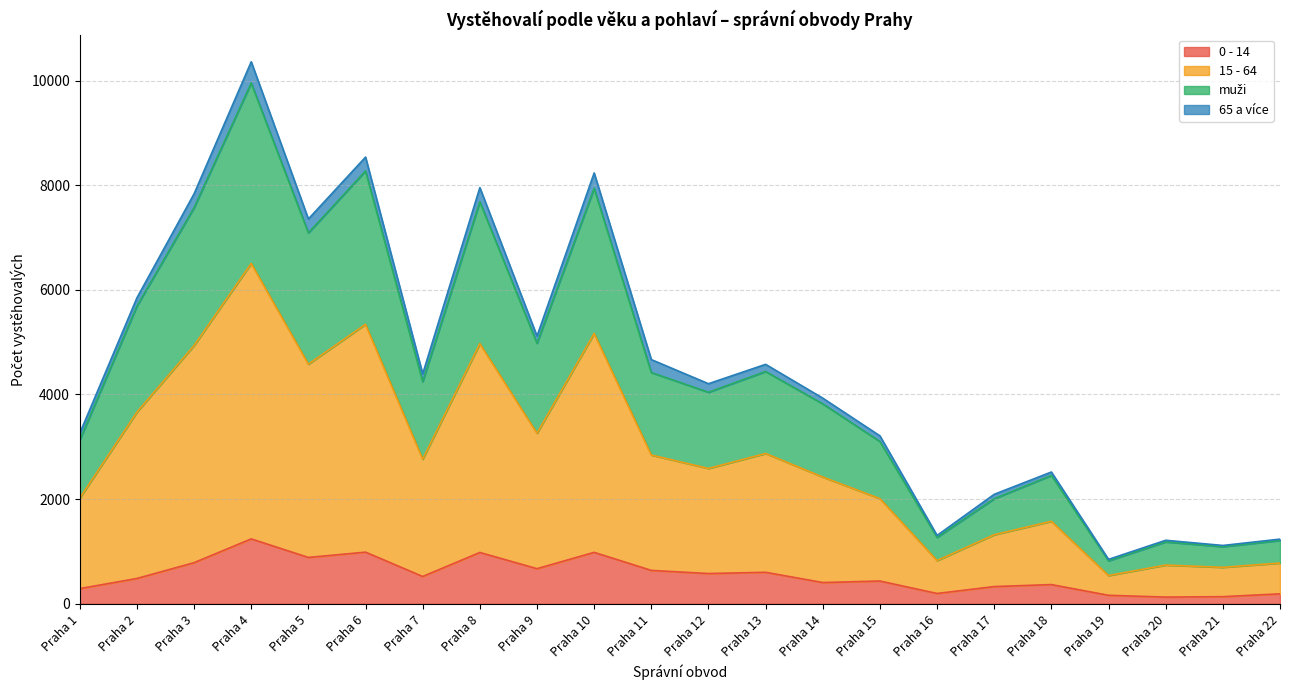

Which category has the highest value in the 0 - 14 series?

Praha 4